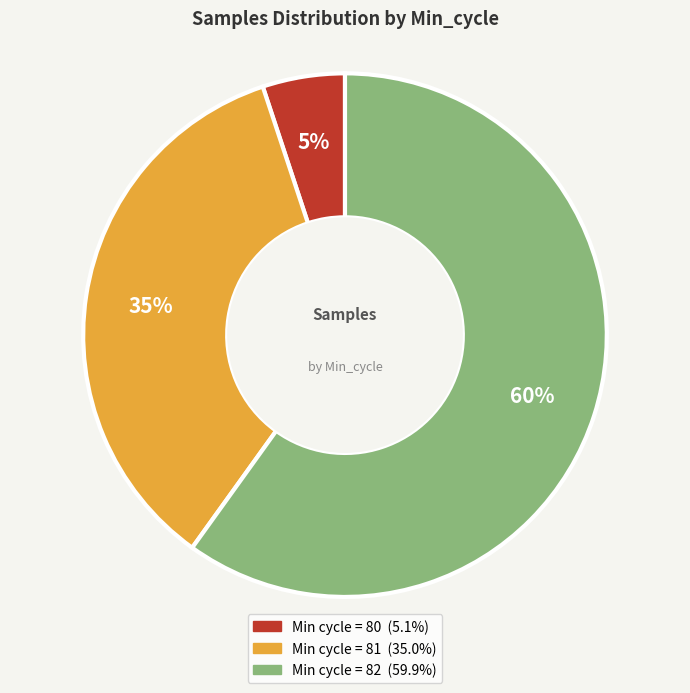

Is there any slice that represents more than half of the pie?

Yes